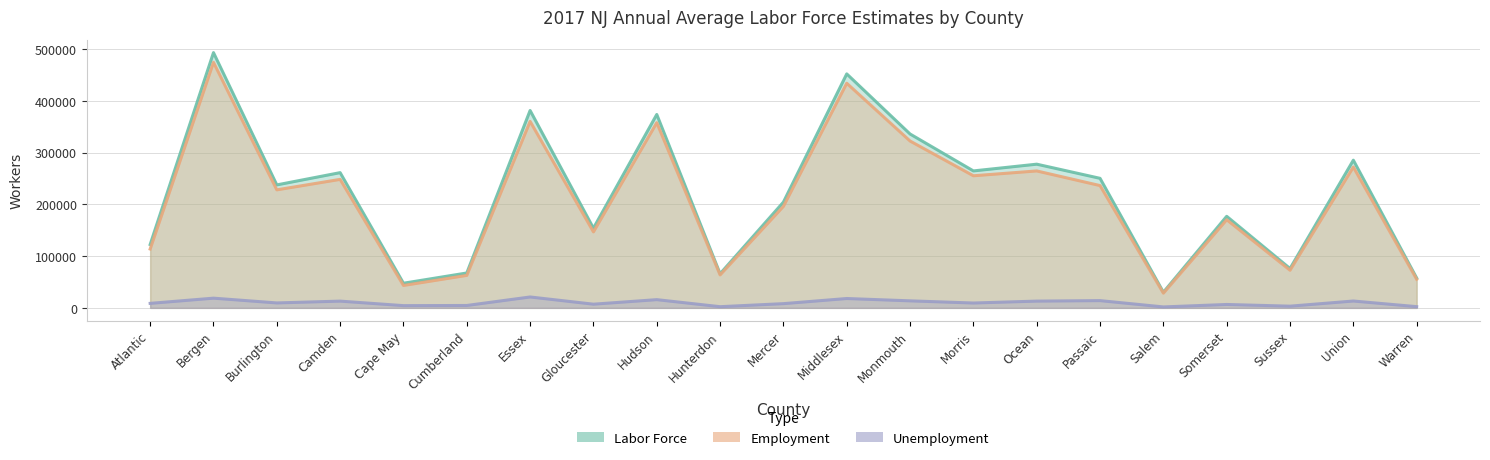

At Salem, list the series in order from smallest to largest.

Unemployment, Employment, Labor Force